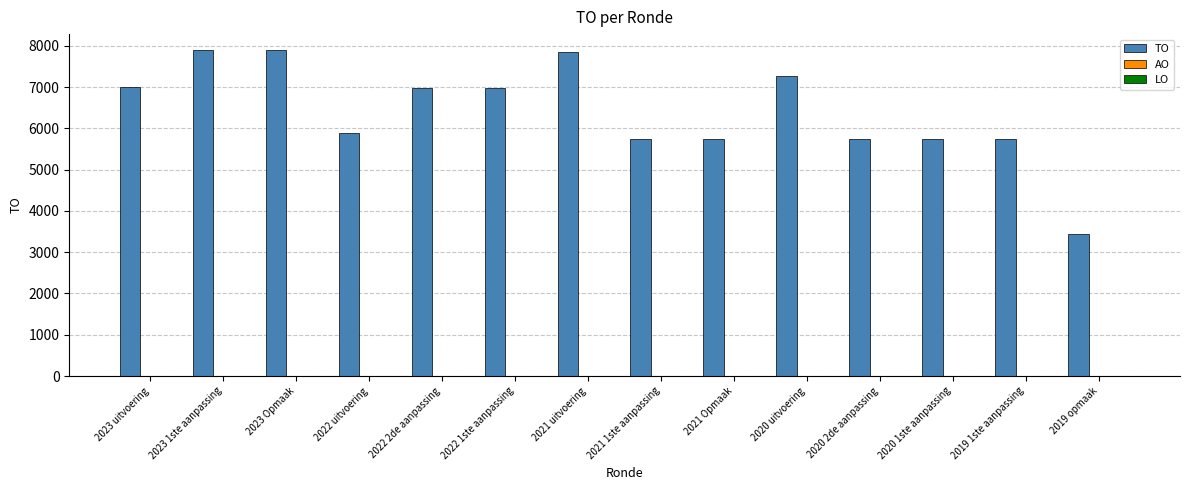

What is the maximum value shown in the chart?

7887